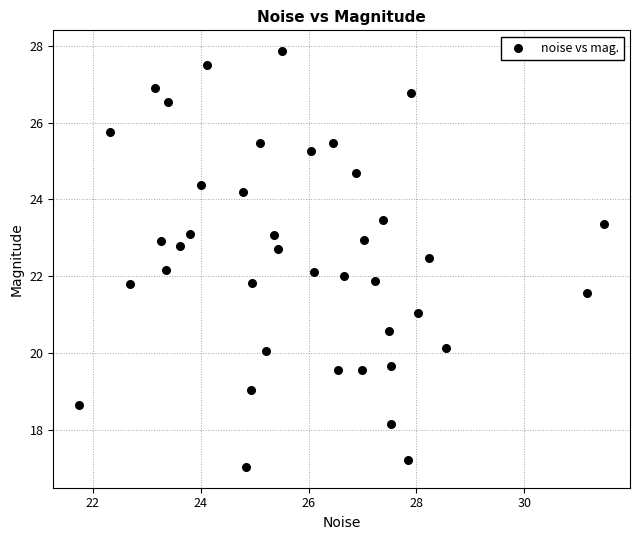

What is the range of X values (max minus min)?

9.7